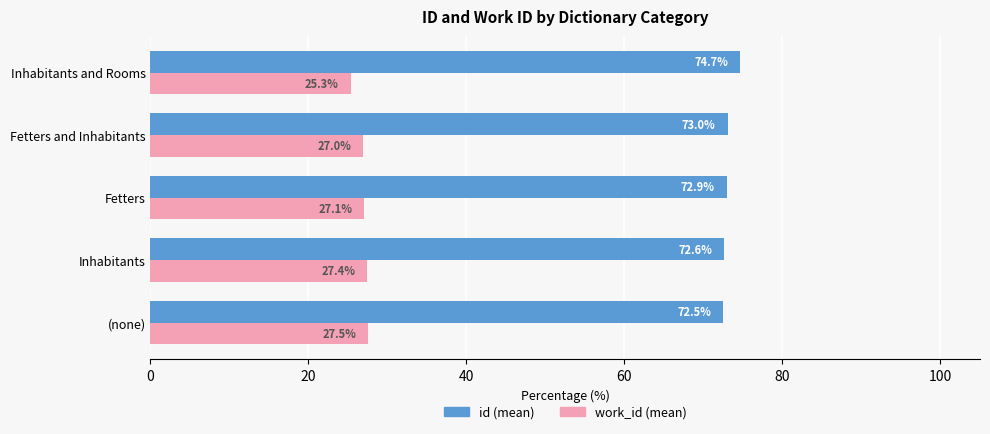

Is it true that id (mean) equals 49.3 at Fetters?

False